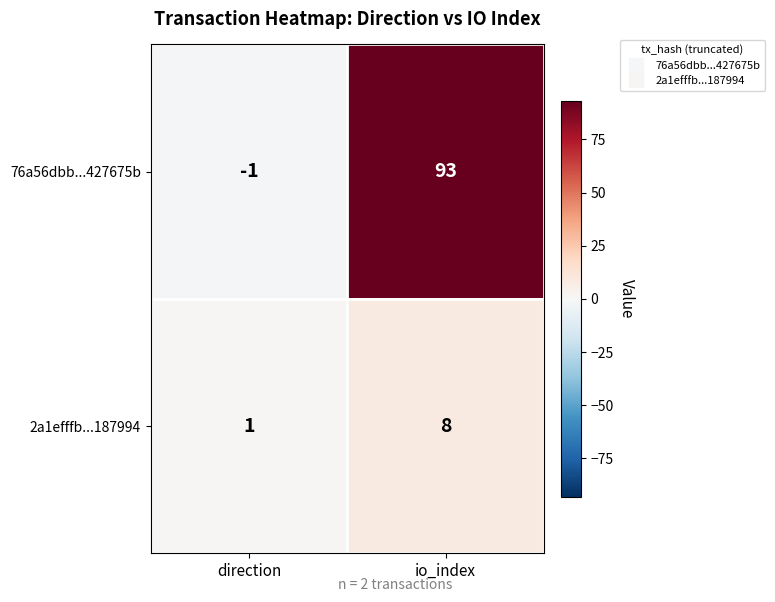

What is the average value of the 76a56dbb...427675b series?

46